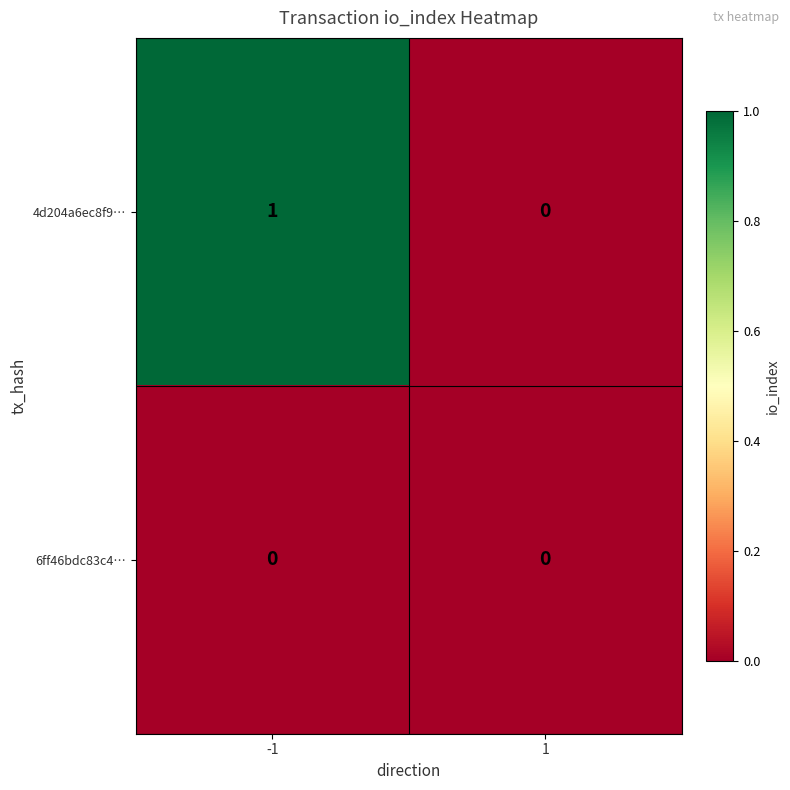

What is the maximum value shown in the chart?

1